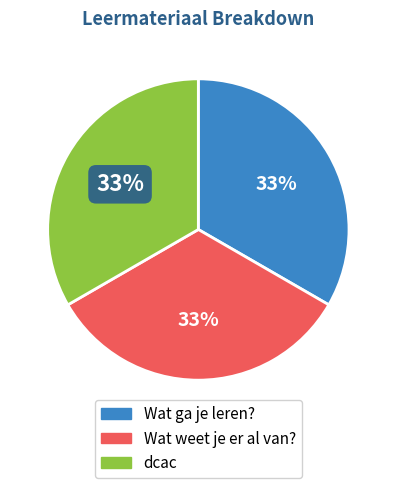

To the nearest percent, what is the combined percentage of dcac and Wat weet je er al van??

67%